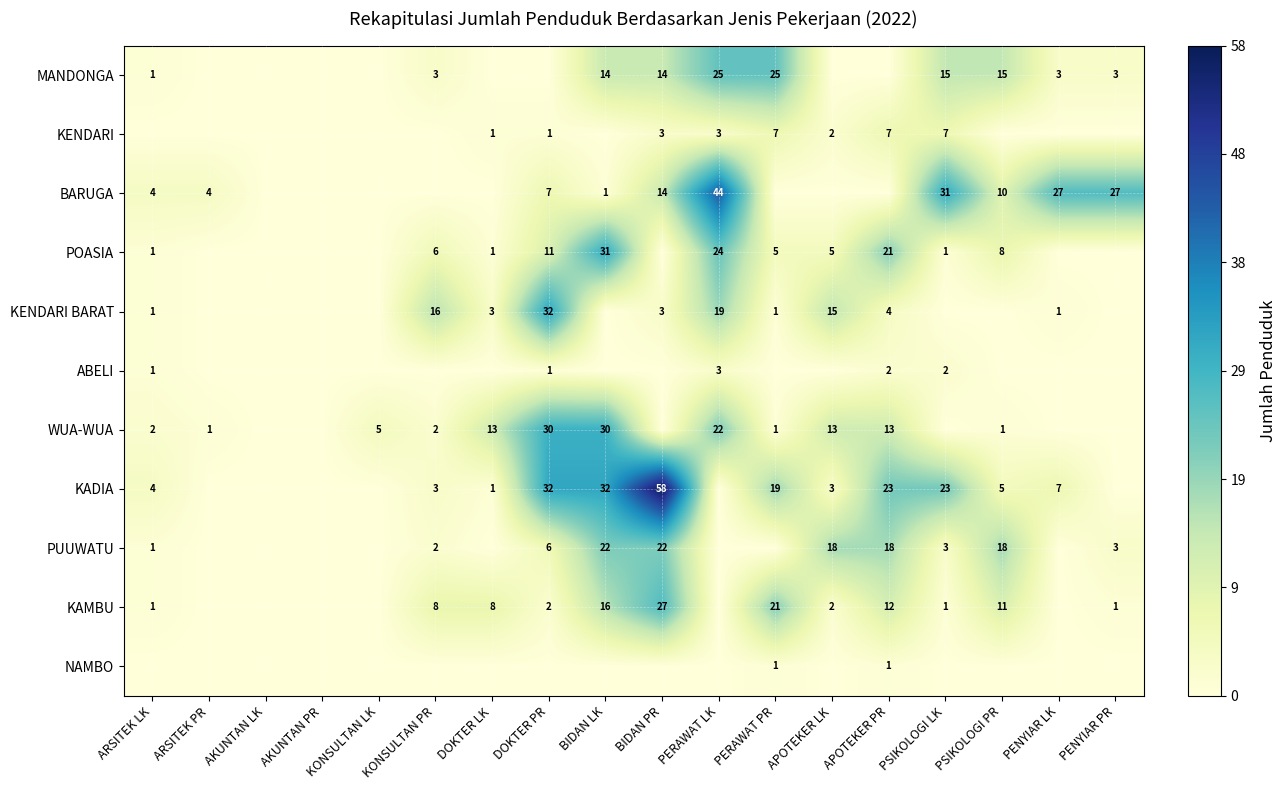

The KADIA series shows 7 at ARSITEK LK. True or false?

False